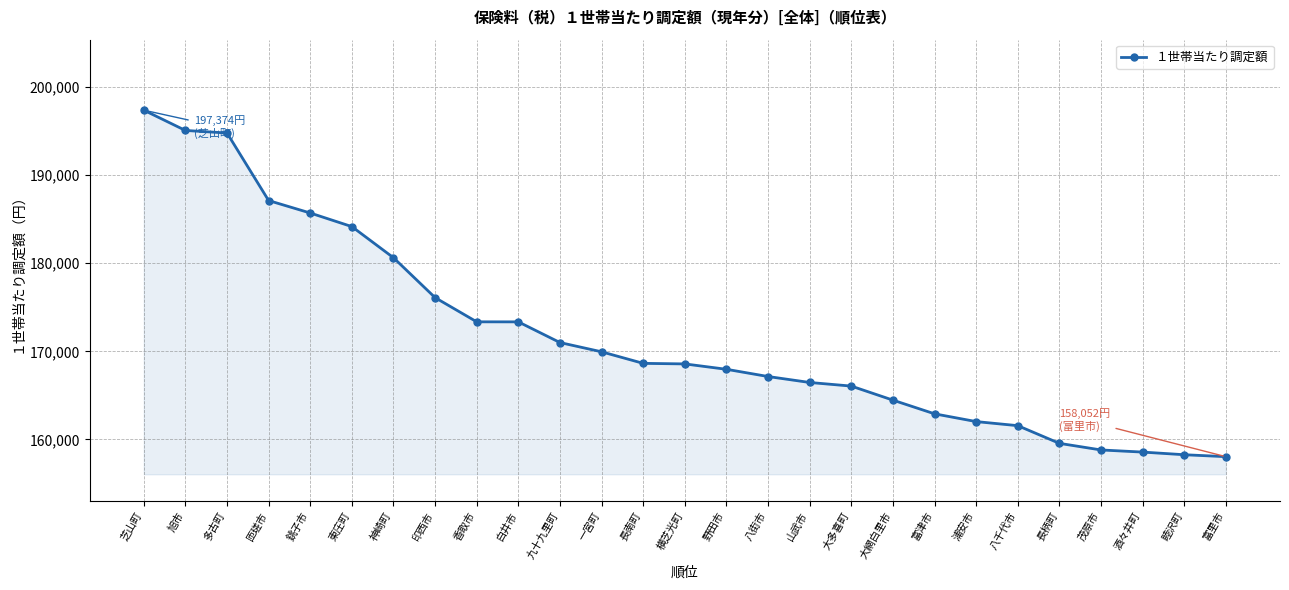

What is the label of the 9th point from the left?

香取市